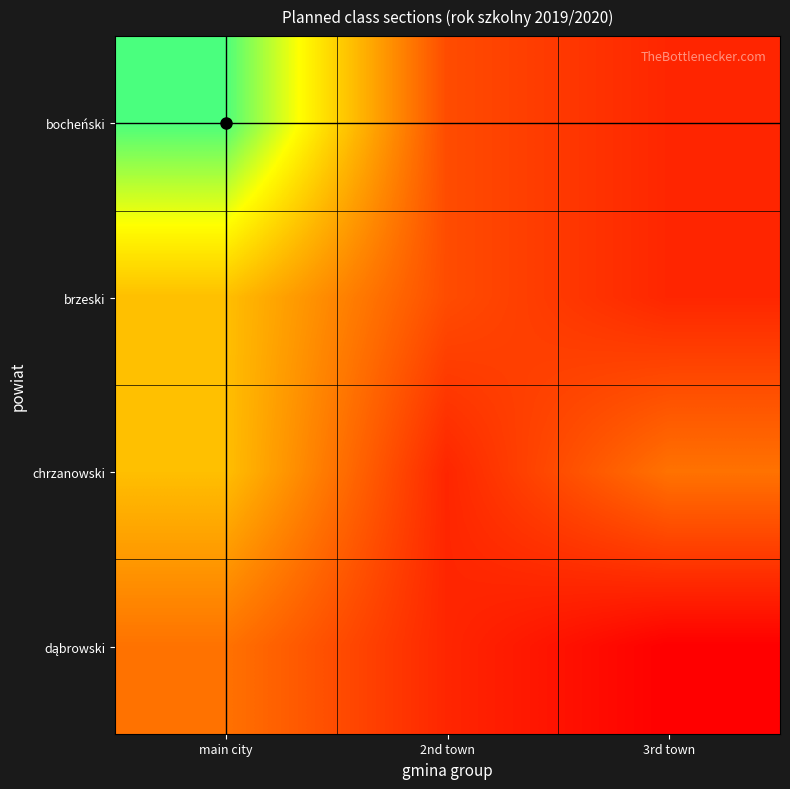

Which series changed the most between main city and 3rd town?

bocheński